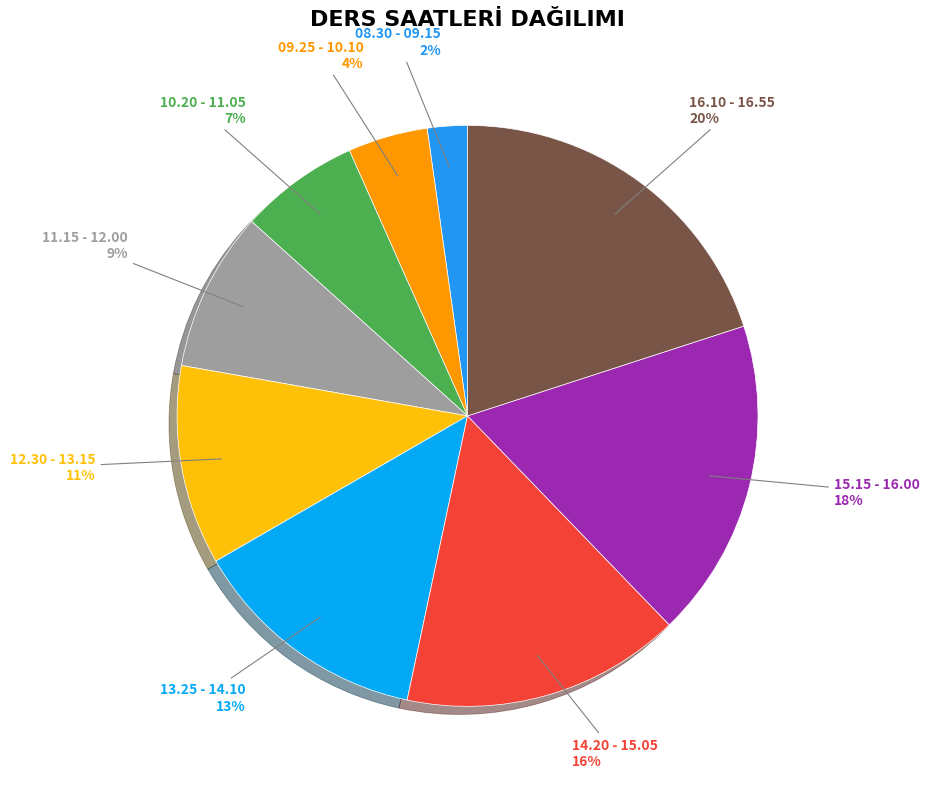

Does any single category account for the majority?

No